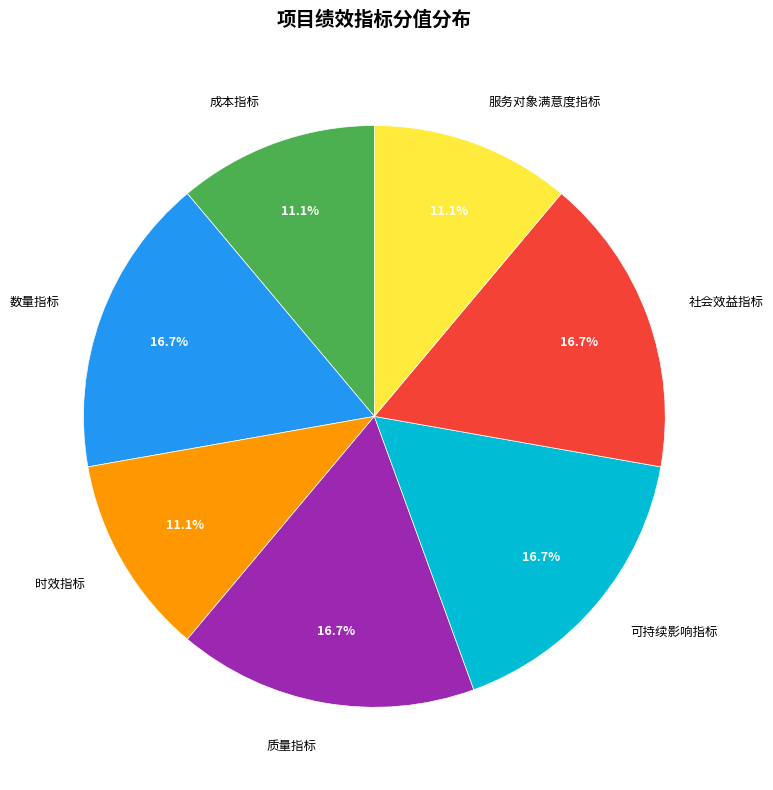

Approximately how many times larger is the value at 时效指标 compared to 数量指标?

0.7